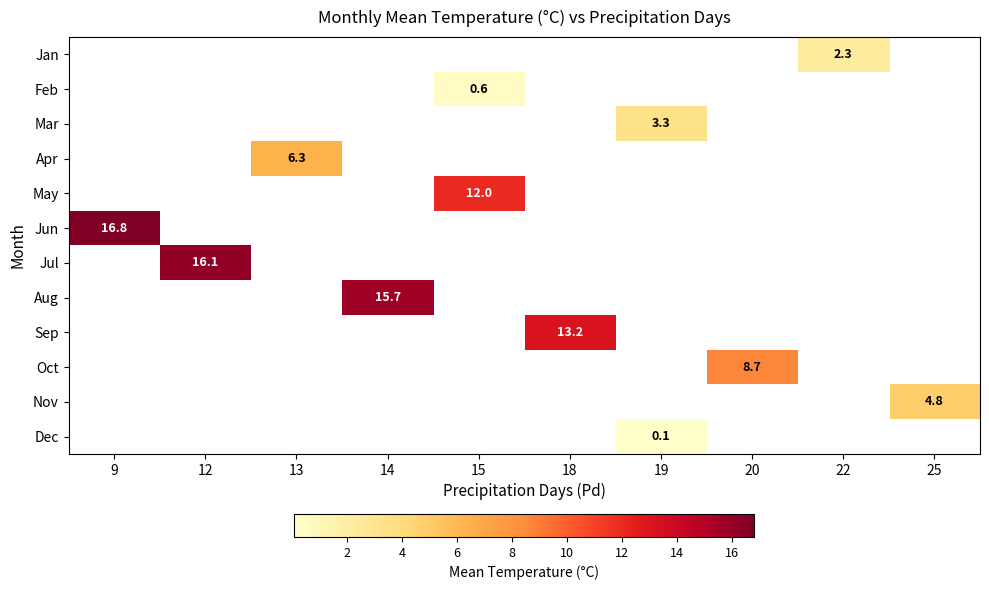

At which label does row_8 first exceed 13?

18